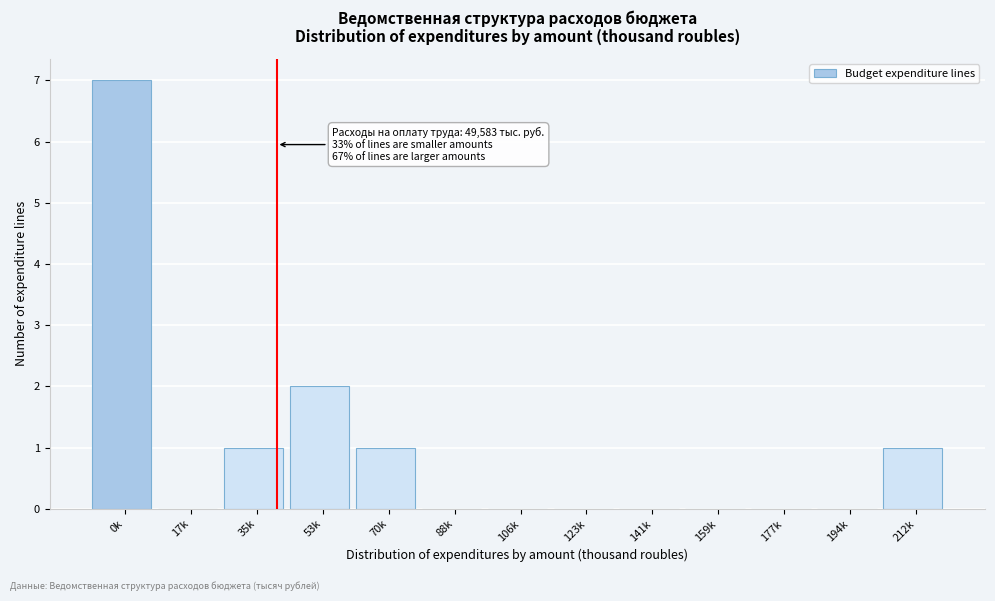

Reading right to left, what are all the values shown in this chart?

212k=1	194k=0	177k=0	159k=0	141k=0	123k=0	106k=0	88k=0	70k=1	53k=2	35k=1	17k=0	0k=7